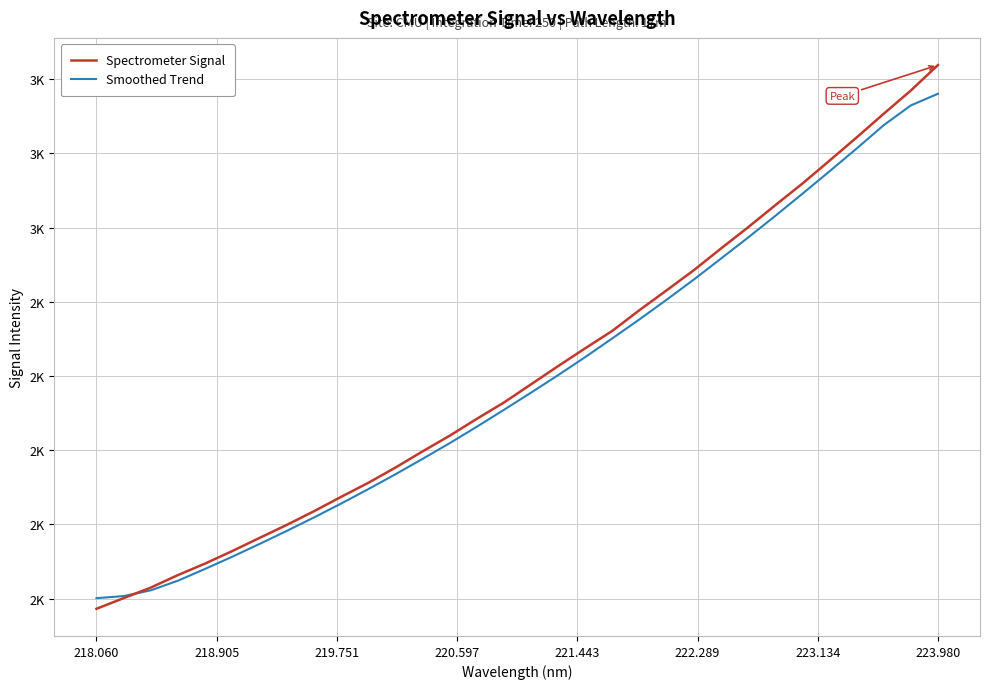

Does the chart have visible grid lines?

Yes